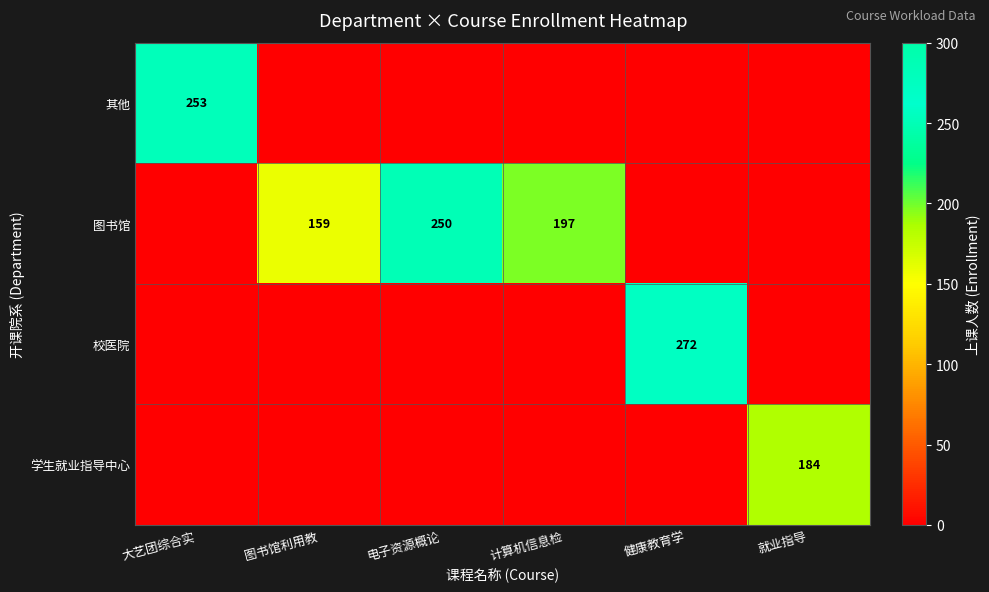

How many 图书馆 values are between 0 and 197?

5